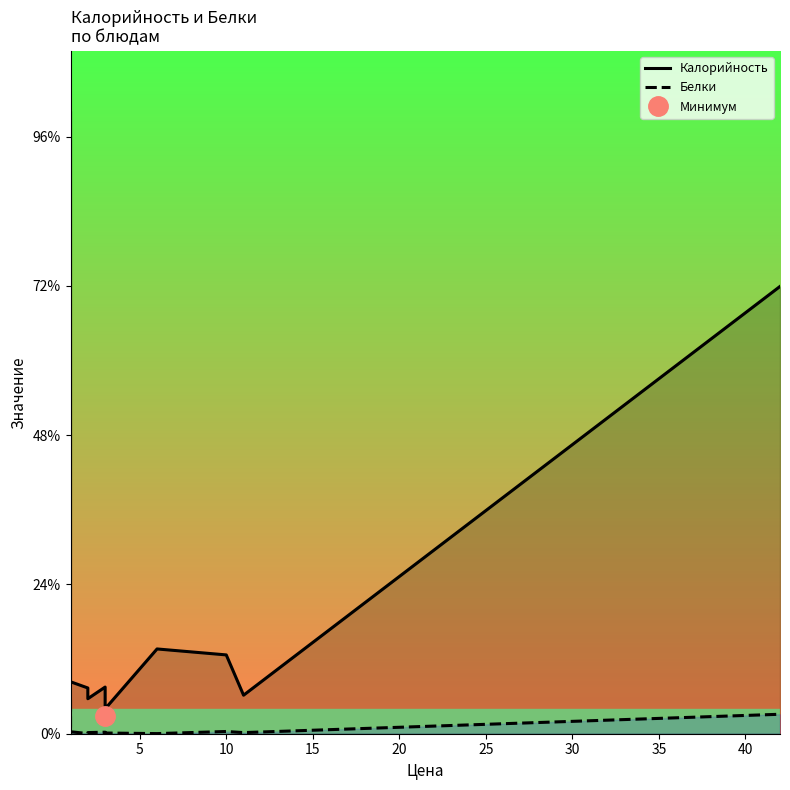

What are all the series names shown in the legend?

Калорийность, Белки